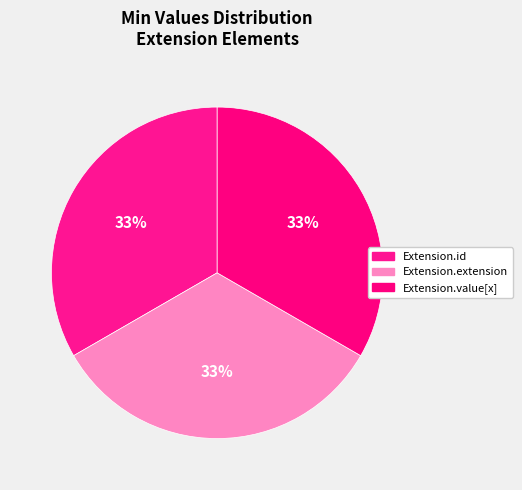

Count the number of slices in the pie.

3